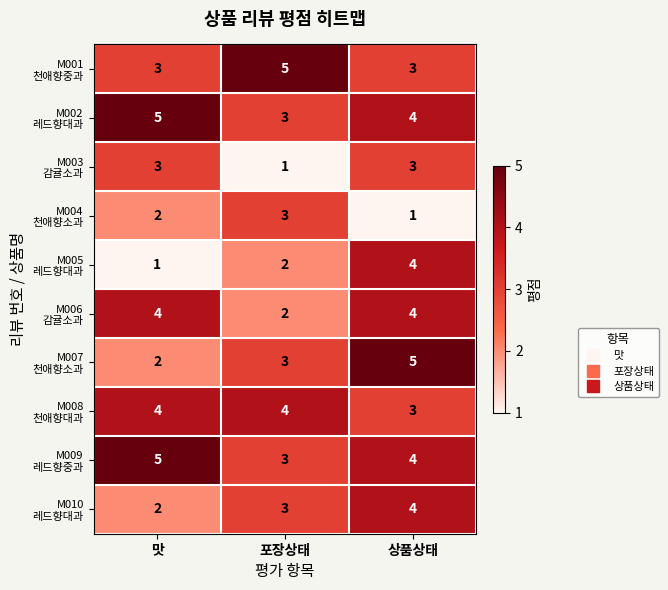

At how many categories does at least one series exceed 2?

3